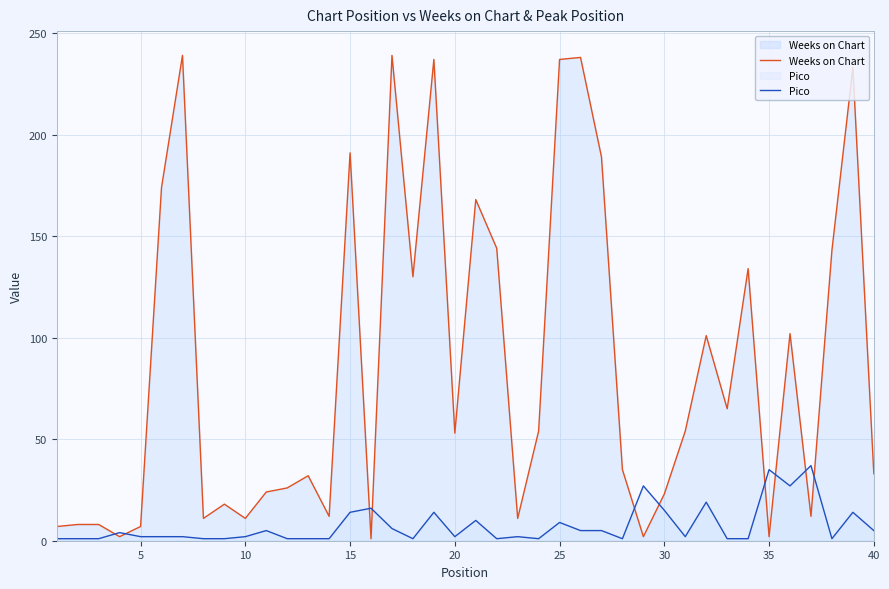

What is the total value across all series at 30?

38